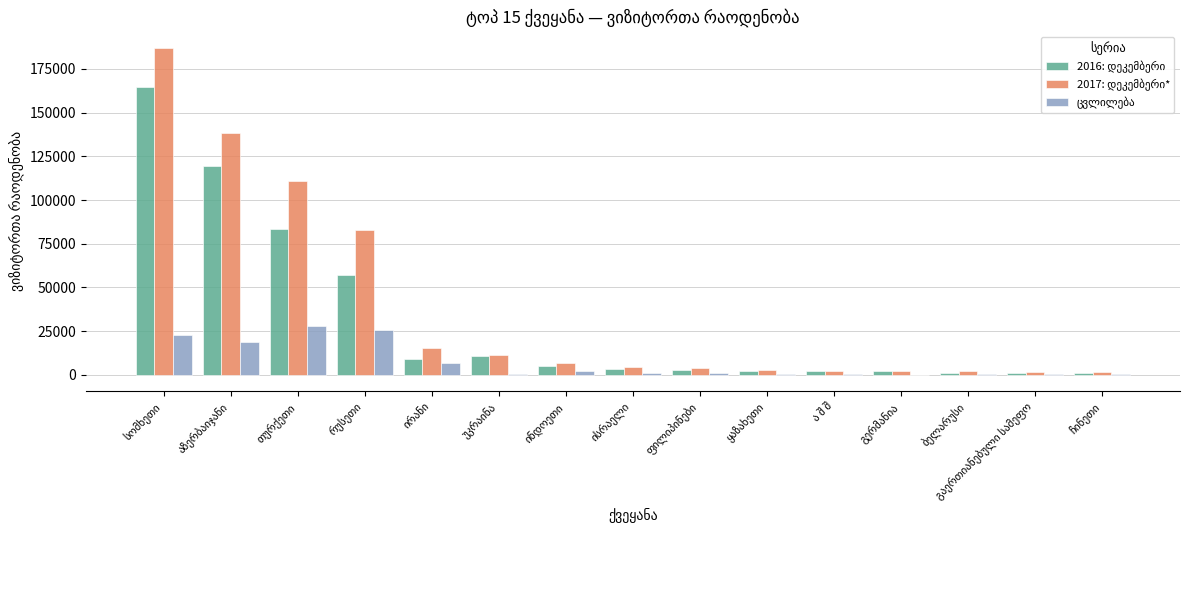

How many groups of bars are there?

15